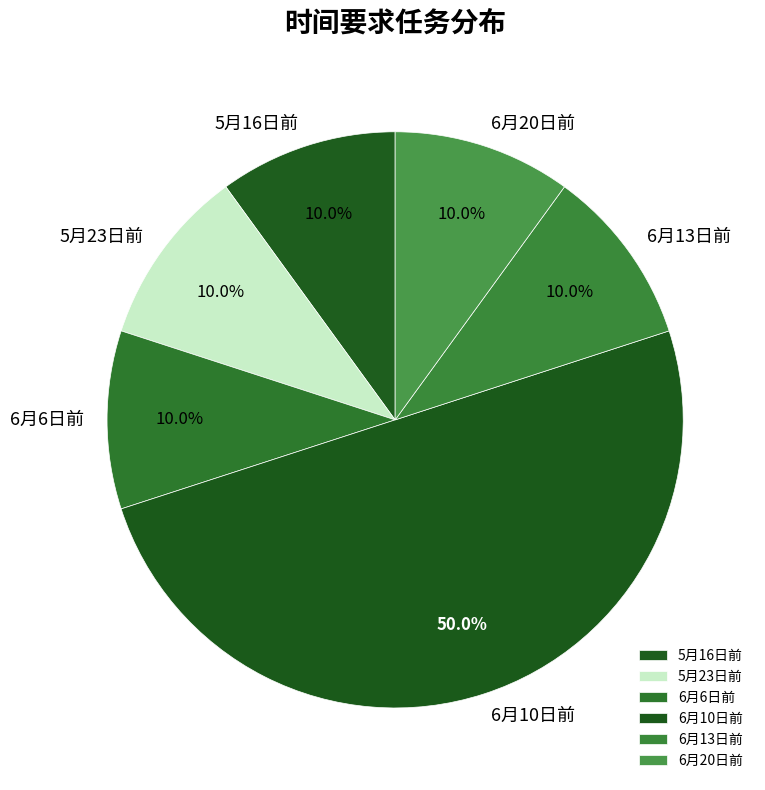

What percentage is the 6月10日前 slice, to the nearest percent?

50%